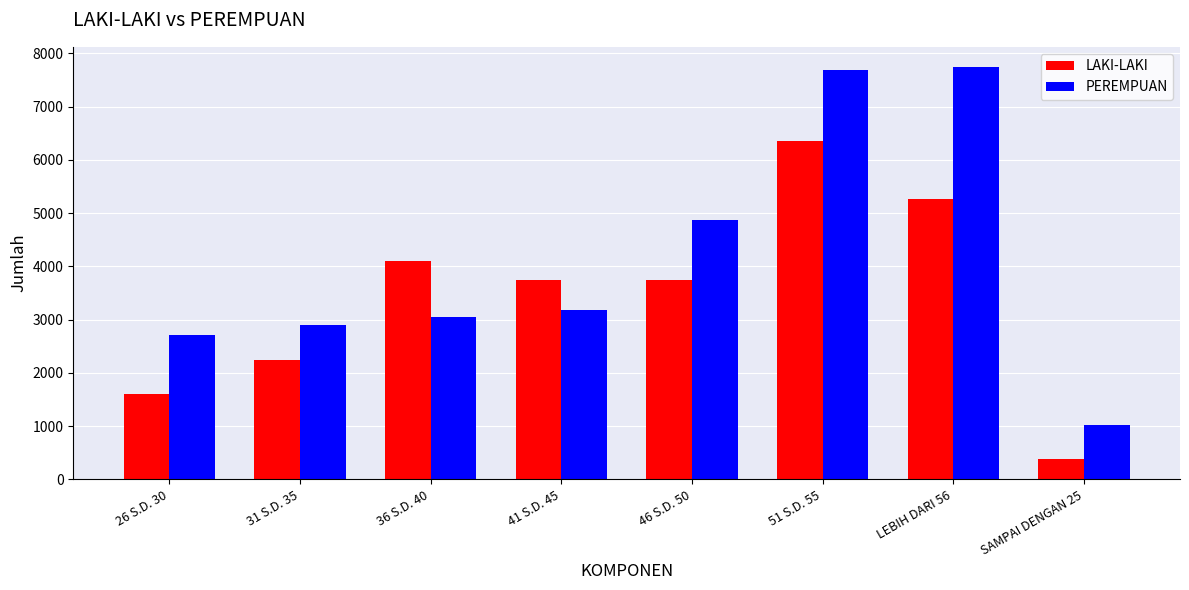

What is the value of the PEREMPUAN bar at the 4th from the left?

3190